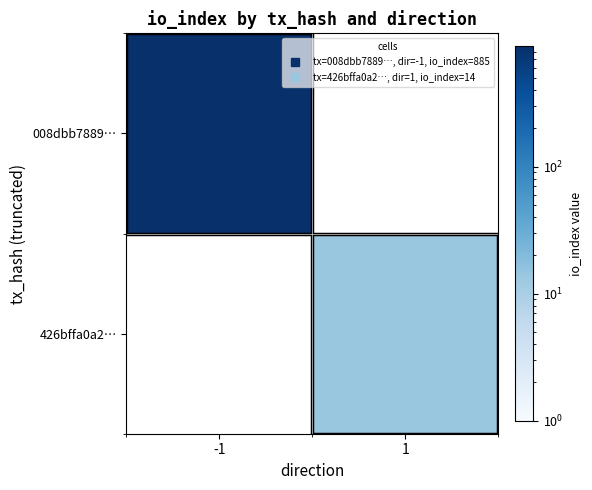

Rank the categories by 426bffa0a2… value from highest to lowest.

-1, 1